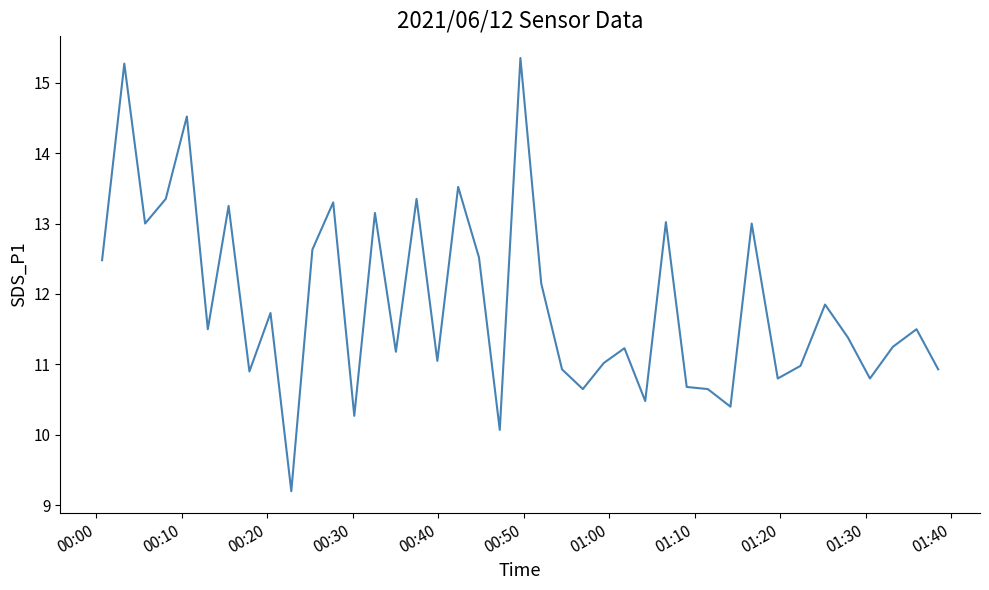

What is the minimum value shown in the chart?

9.2